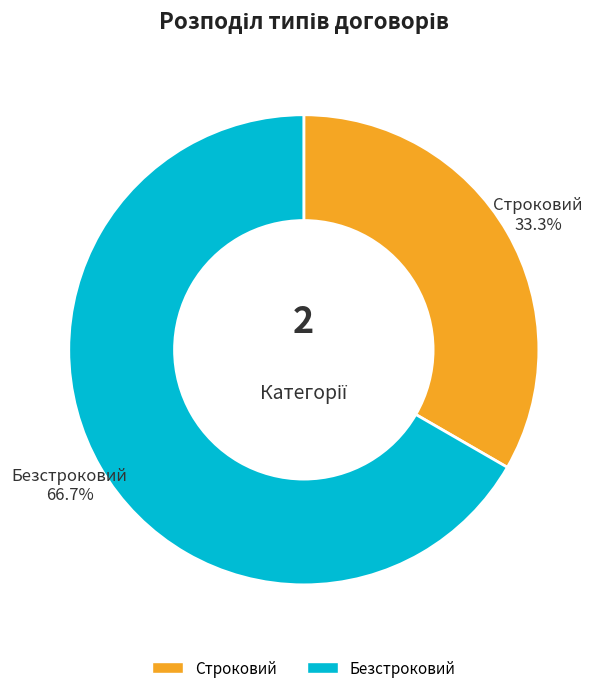

What percentage is the Безстроковий slice, to the nearest percent?

67%